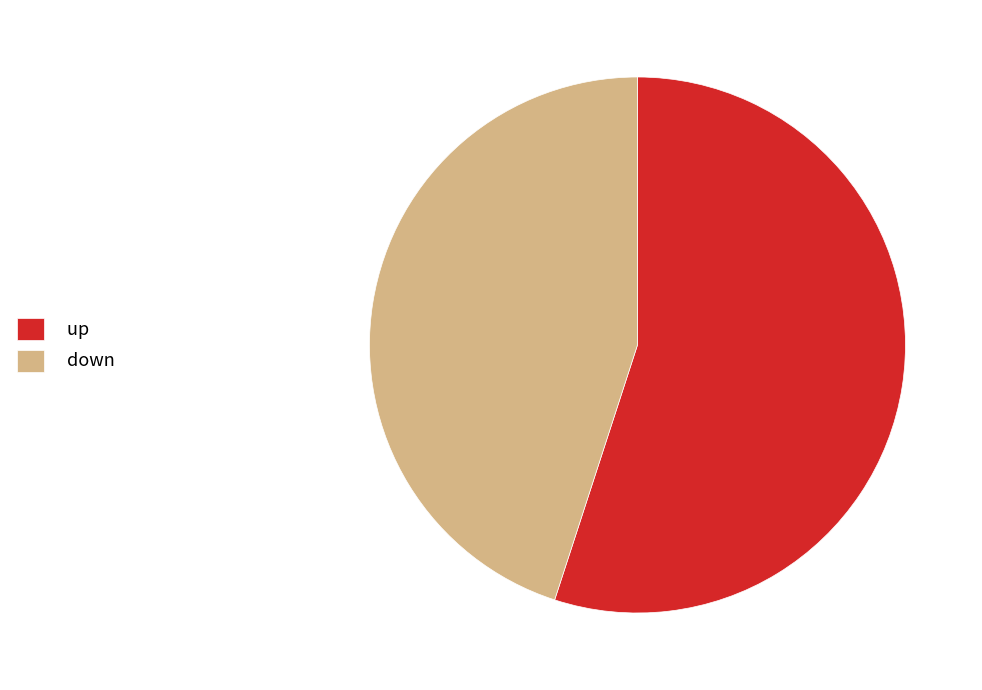

Which has a higher value, up or down?

up